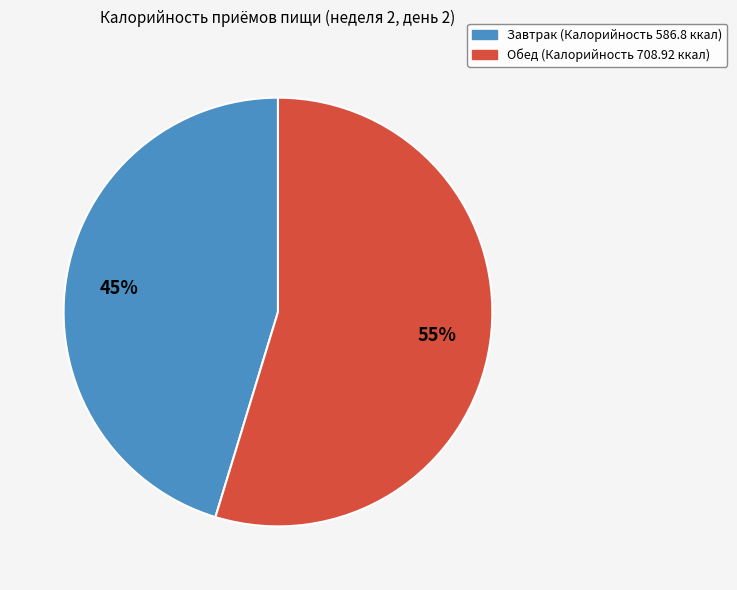

Which has a higher value, Обед or Завтрак?

Обед